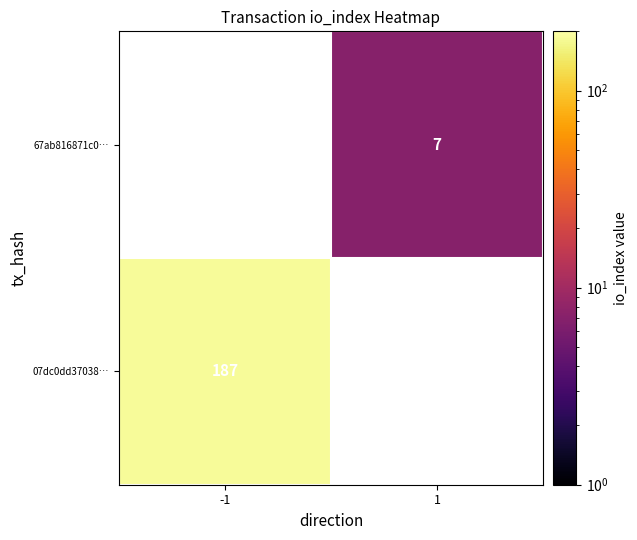

True or false: 07dc0dd37038… has a value of 187 at -1.

True